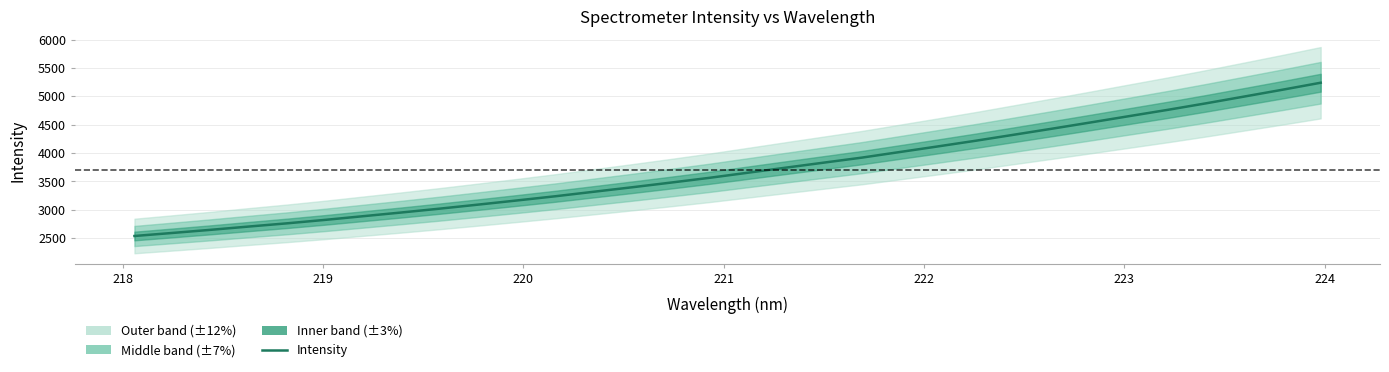

What is the greatest value displayed?

5239.8